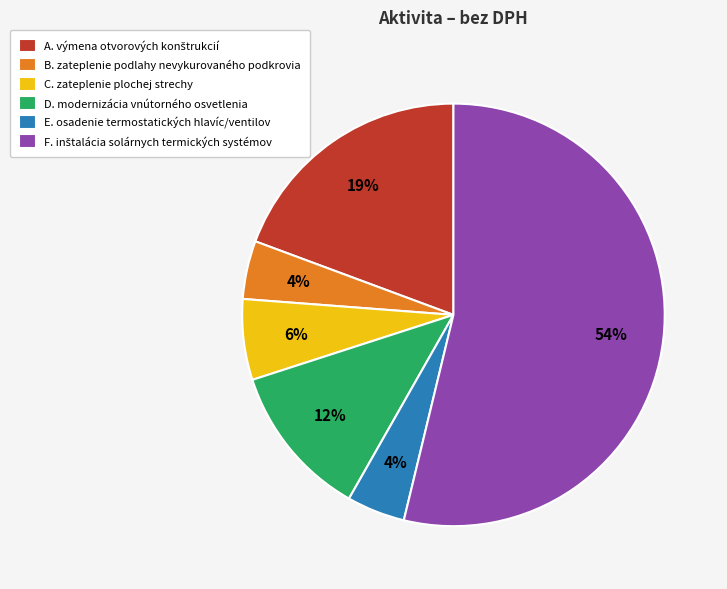

To the nearest percent, what is the average slice percentage?

17%